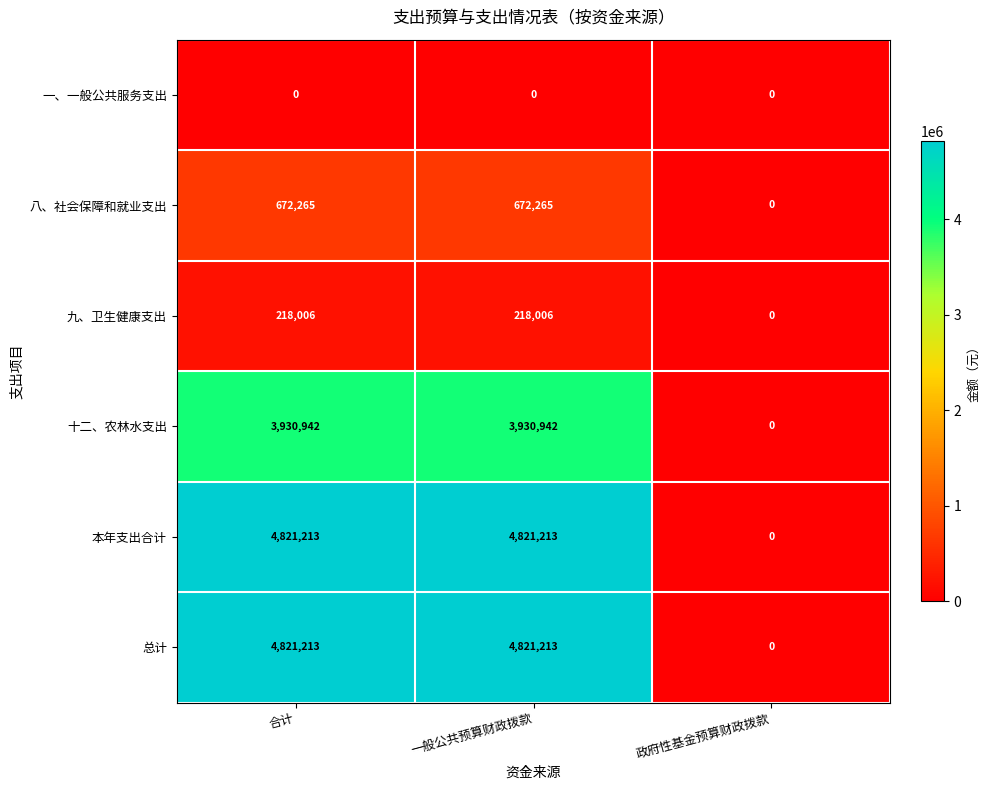

What is the spread (max minus min) of values at 一般公共预算财政拨款?

4821213